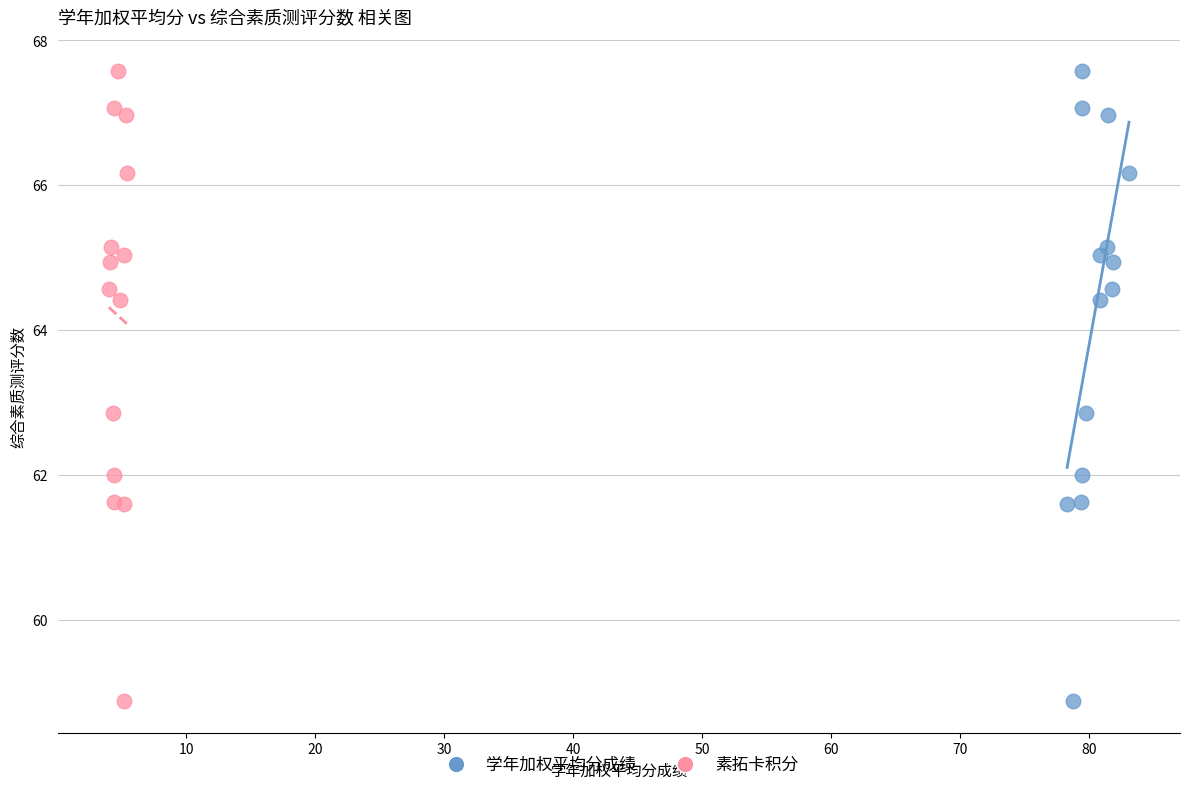

What are all the series names shown in the legend?

学年加权平均分成绩, 素拓卡积分